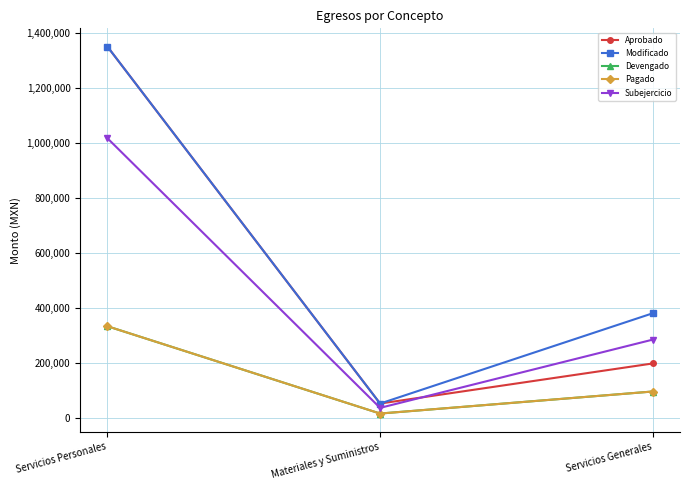

Is it true that Aprobado equals 11307.6 at Materiales y Suministros?

False